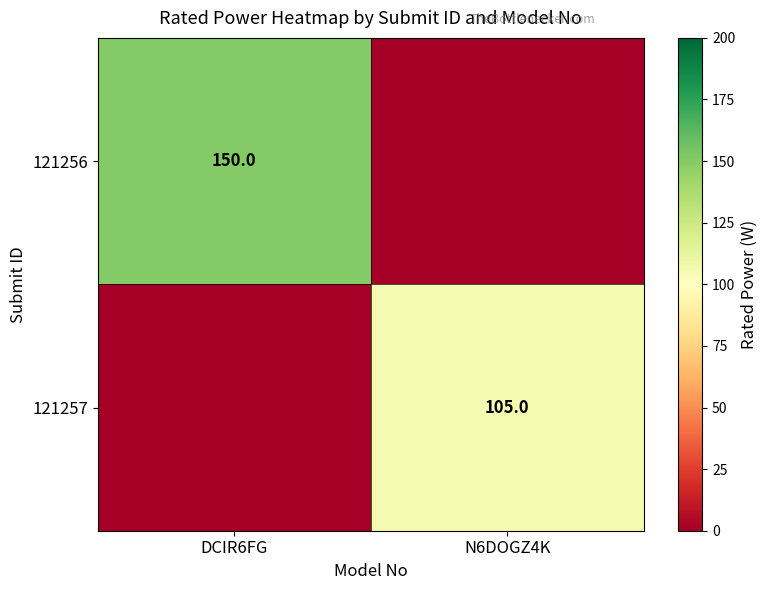

How many data points does each series have?

2